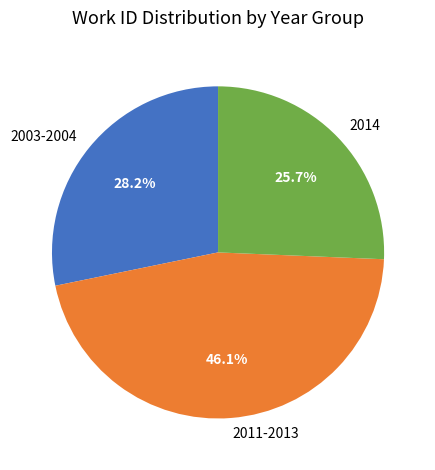

Which has a higher value, 2011-2013 or 2014?

2011-2013